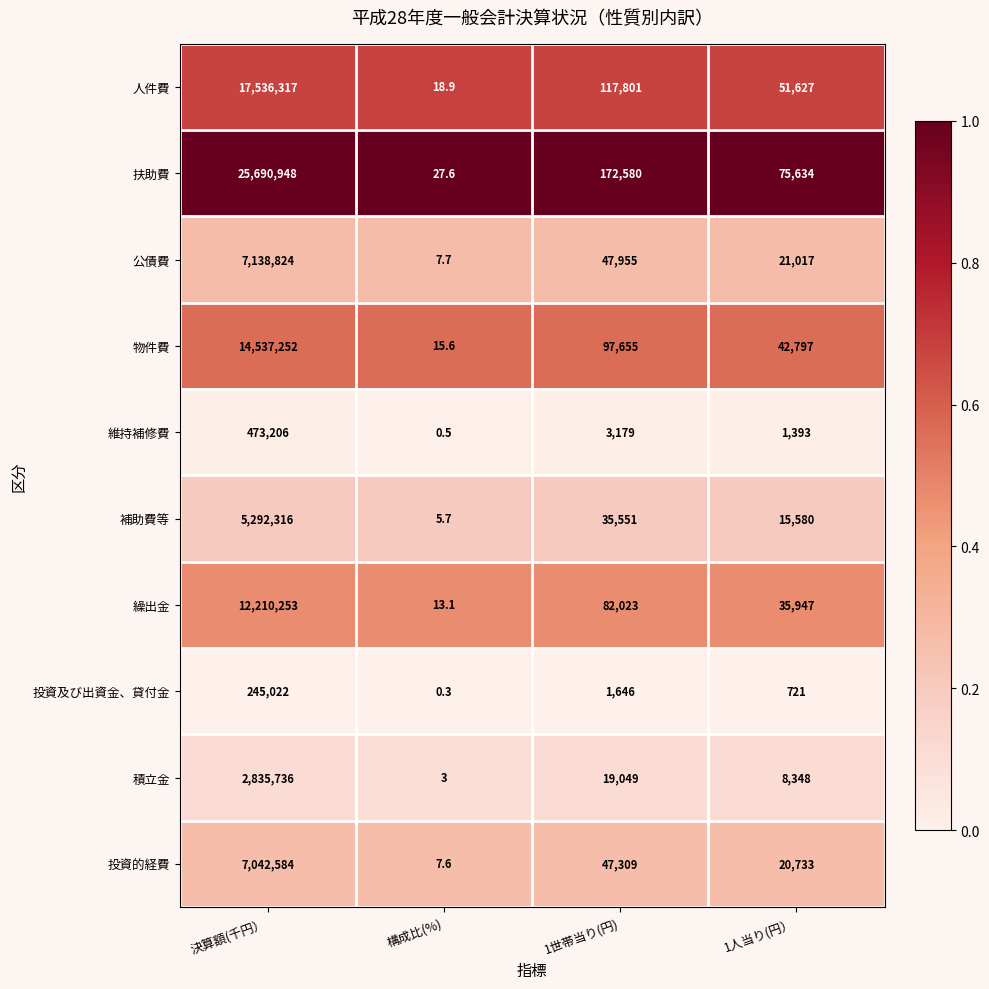

At how many categories does at least one series exceed 0?

4